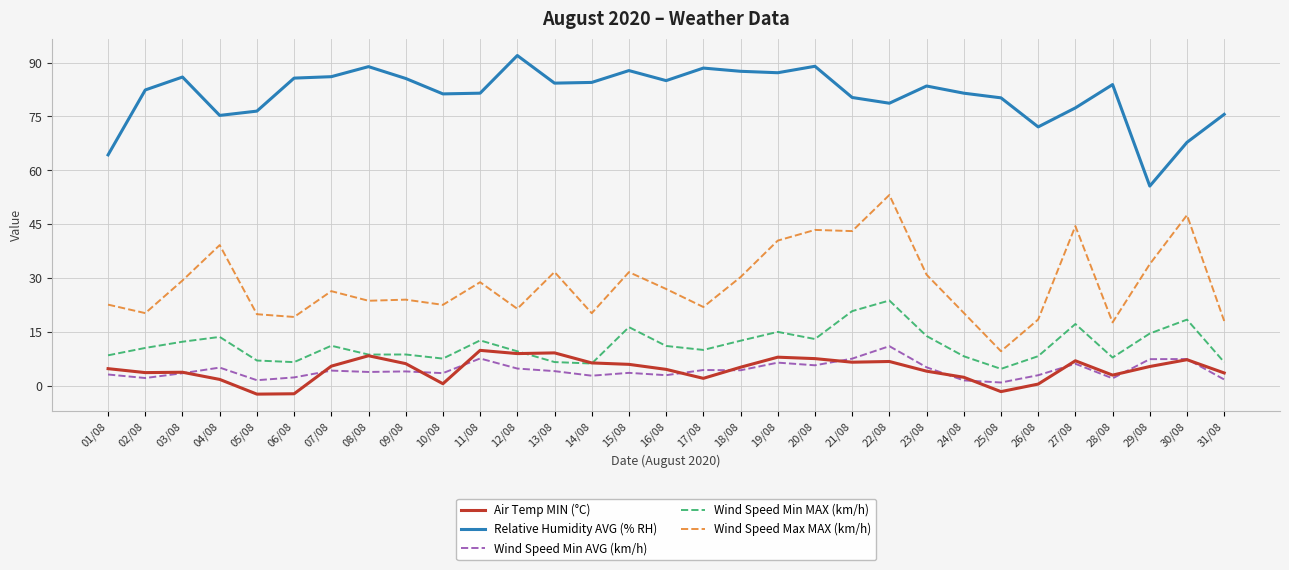

True or false: Wind Speed Min AVG (km/h) and Relative Humidity AVG (% RH) cross at least once.

False